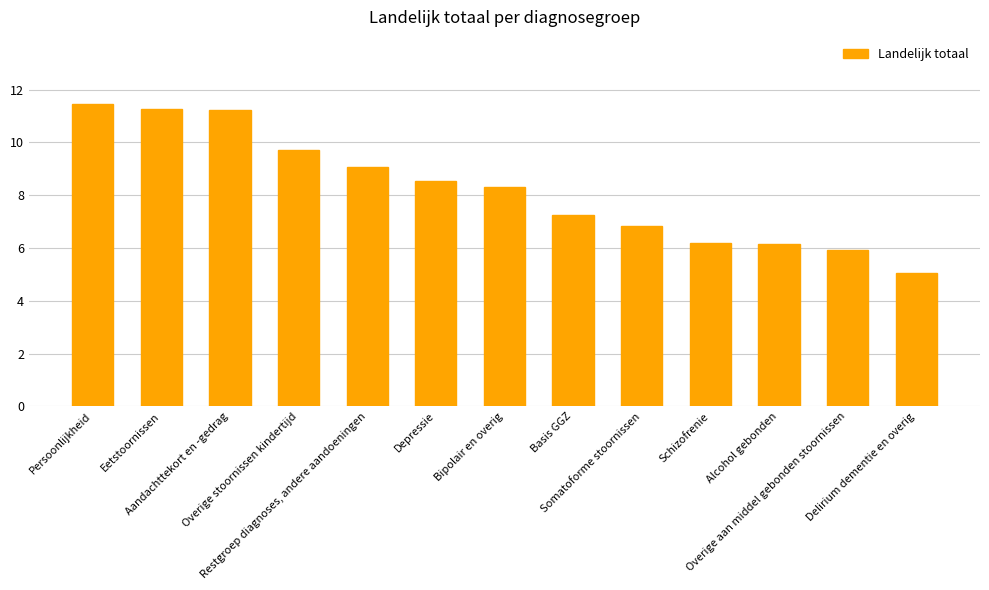

Where is the data nearest to the value 8?

Bipolair en overig